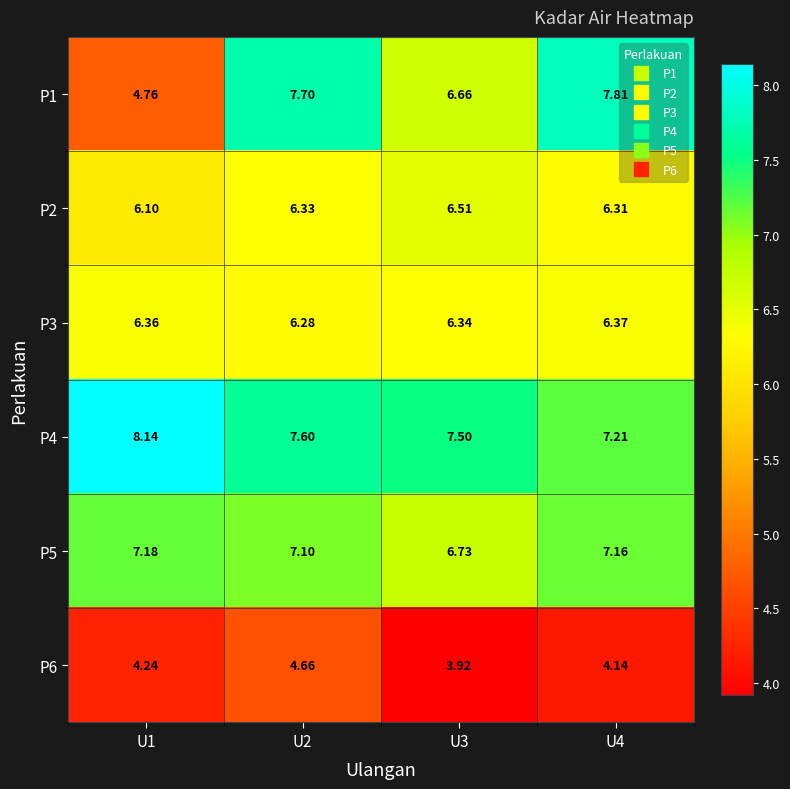

What is the total value across all series at U4?

39.0